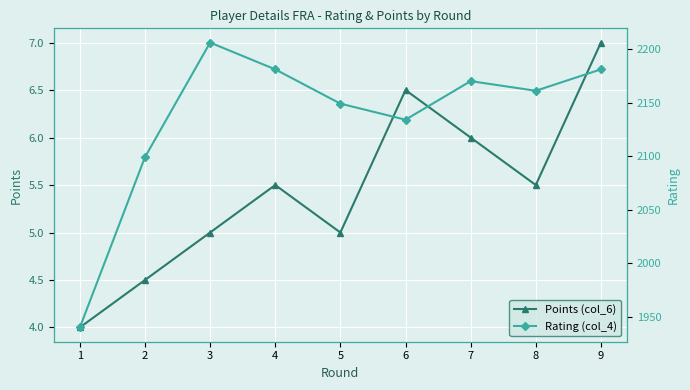

The Points (col_6) series shows 4.5 at 2. True or false?

True